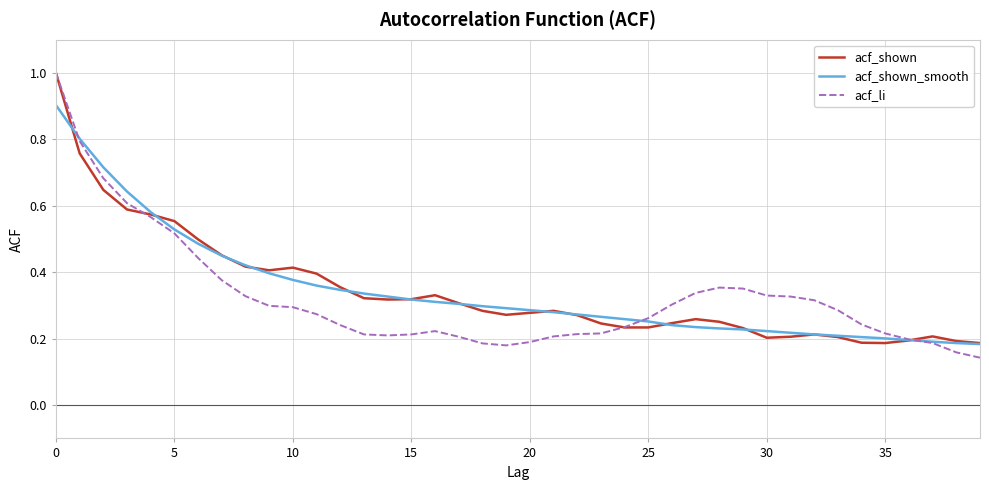

Which series has the largest range (max minus min)?

acf_li